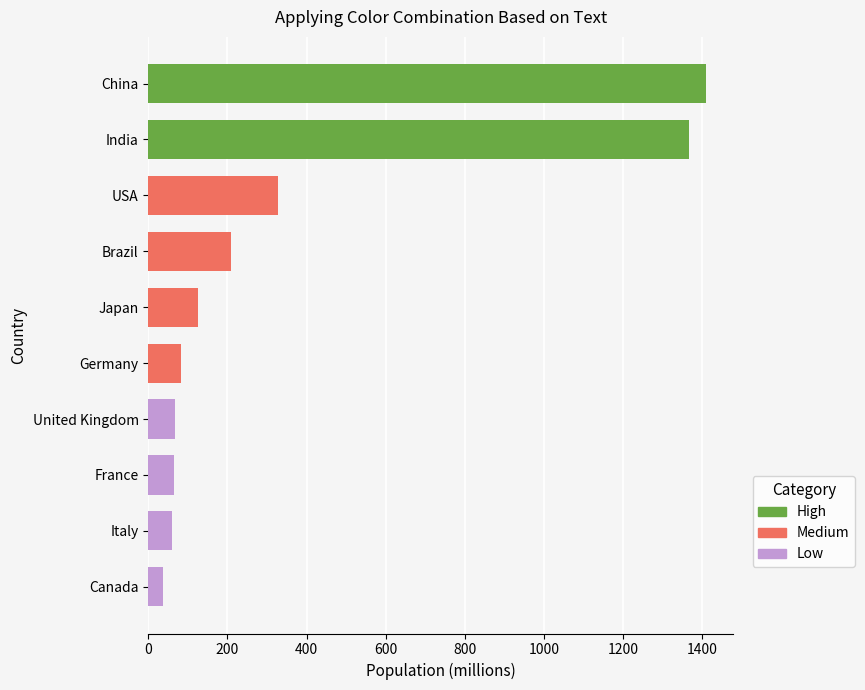

How many values are below 126?

5